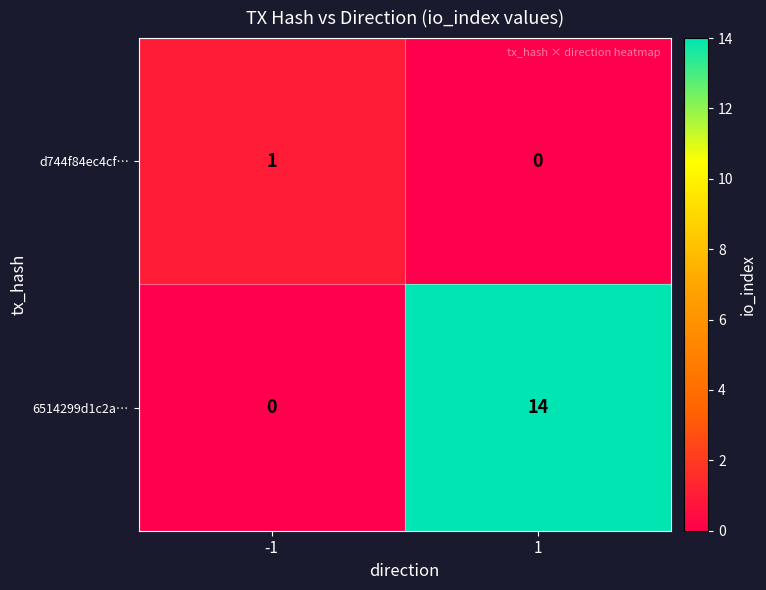

What is the approximate value of 6514299d1c2a… at 1, to the nearest 5?

15